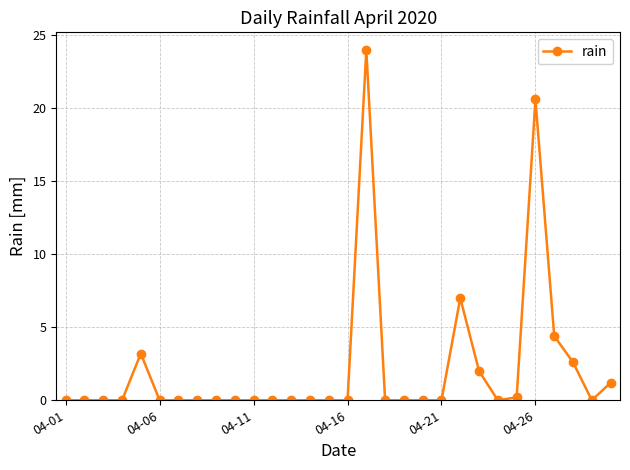

How many distinct data groups are displayed?

1